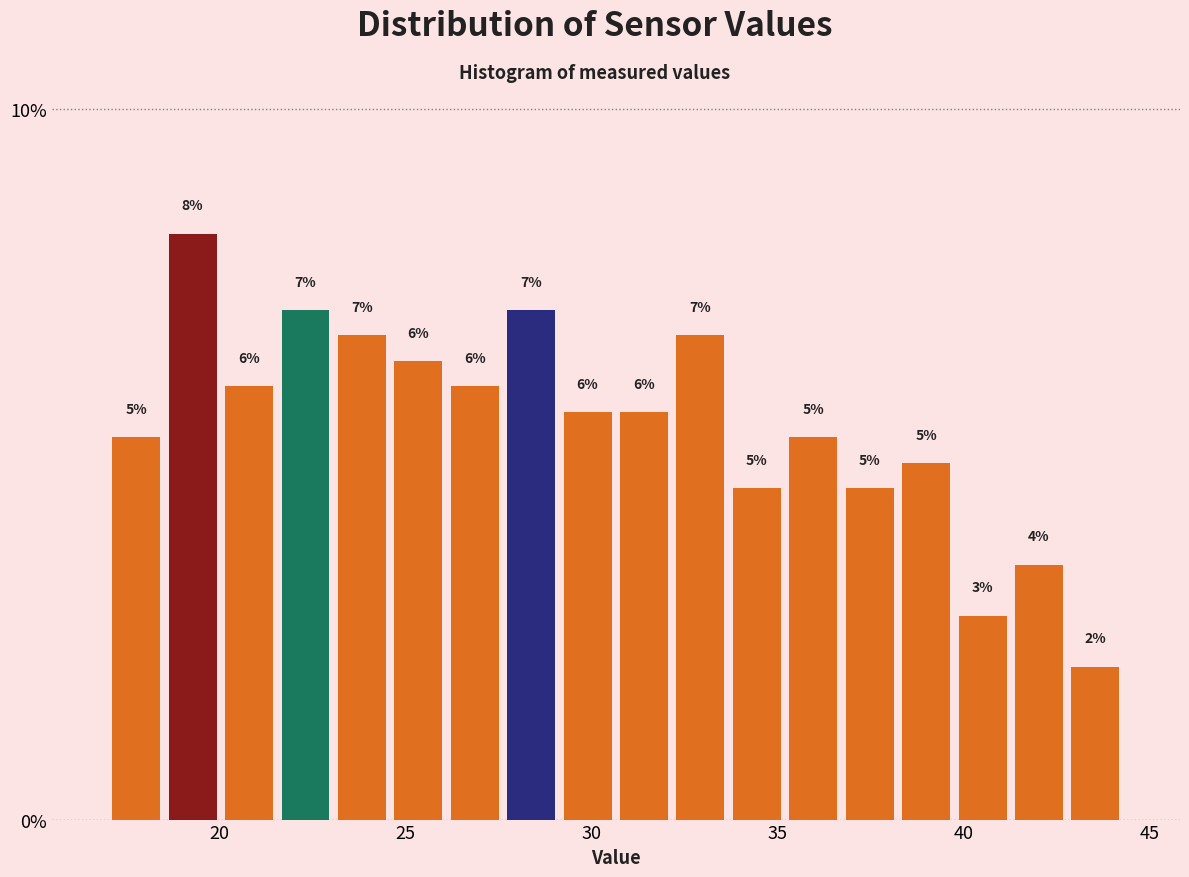

Read against the x-axis, roughly where is the centre of the tallest bar?

19.5